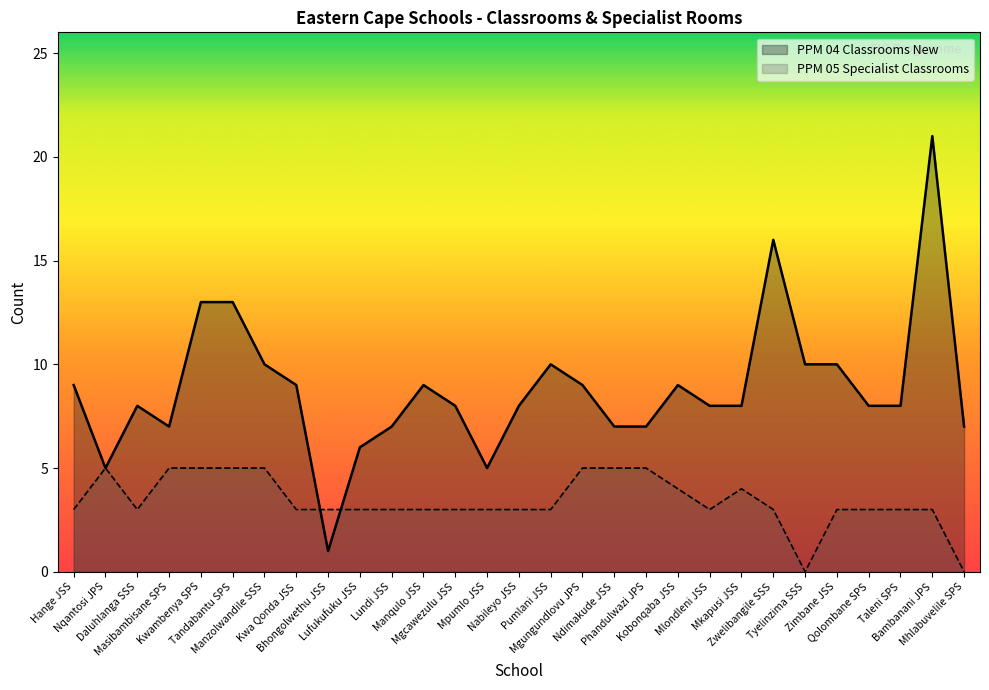

After their last crossing, which series has the higher values: PPM 04 Classrooms New or PPM 05 Specialist Classrooms?

PPM 04 Classrooms New